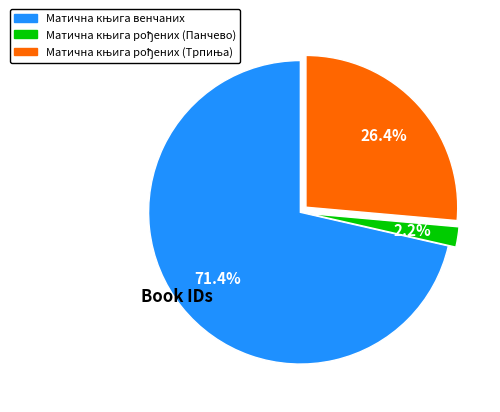

Is there a majority slice in this chart?

Yes